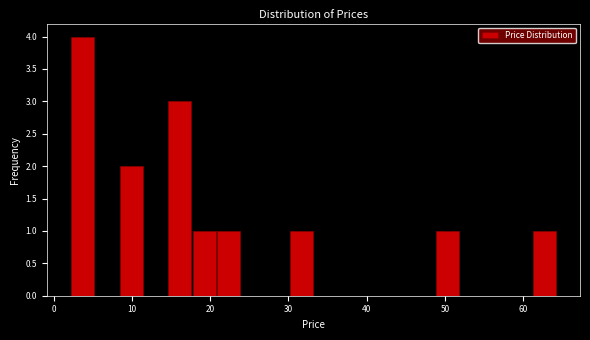

Read against the x-axis, roughly where is the centre of the tallest bar?

4